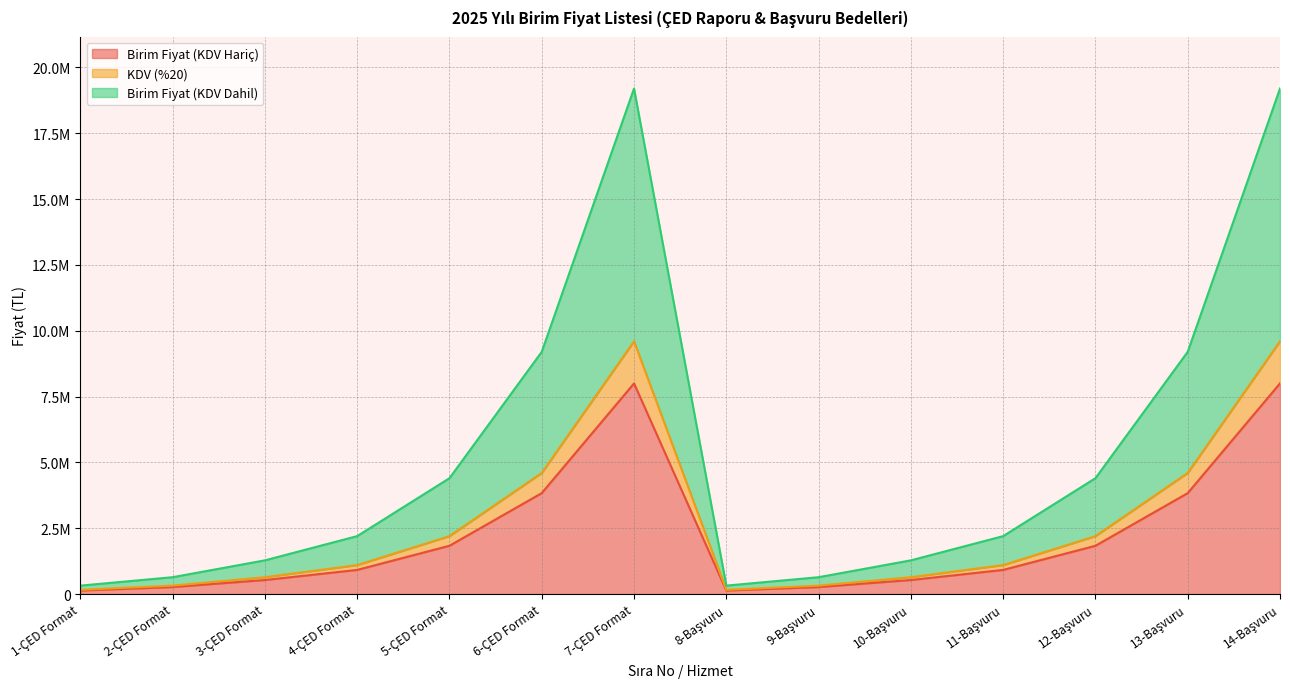

What is the sum of all Birim Fiyat (KDV Hariç) values?

31033333.3